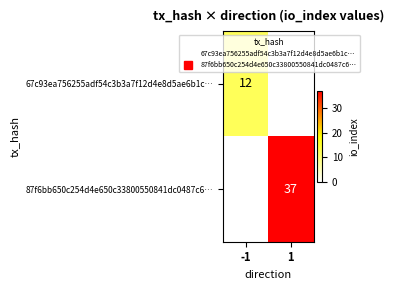

How many positive values does the 67c93ea756255adf54c3b3a7f12d4e8d5ae6b1c… series have?

1